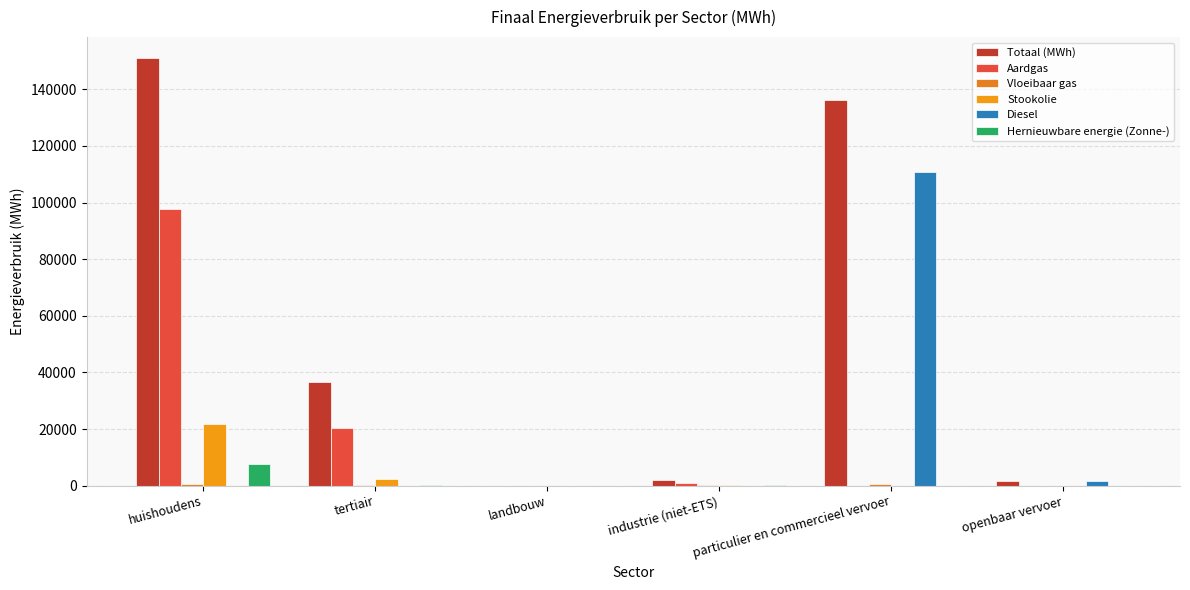

How many groups of bars are there?

6